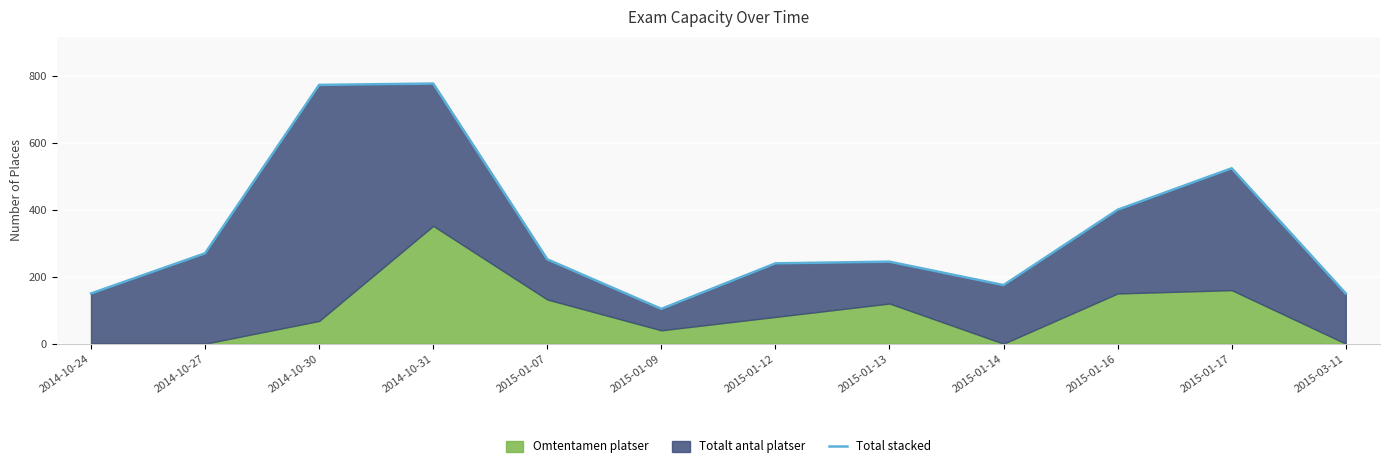

Approximately how many times larger is the value at 2014-10-27 compared to 2015-01-17?

0.5